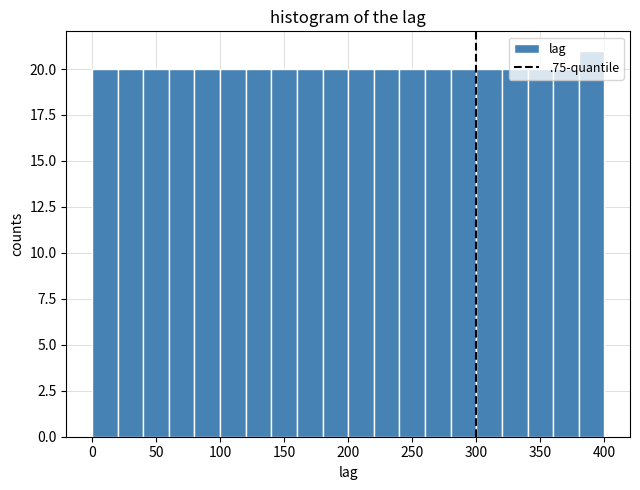

Reading left to right, list every bar in this chart as the range it spans on the x-axis followed by its height. The values are not printed on the chart, so give them approximately, as read against the axis.

0 to 20: 20
20 to 40: 20
40 to 60: 20
60 to 80: 20
80 to 100: 20
100 to 120: 20
120 to 140: 20
140 to 160: 20
160 to 180: 20
180 to 200: 20
200 to 220: 20
220 to 240: 20
240 to 260: 20
260 to 280: 20
280 to 300: 20
300 to 320: 20
320 to 340: 20
340 to 360: 20
360 to 380: 20
380 to 400: 21